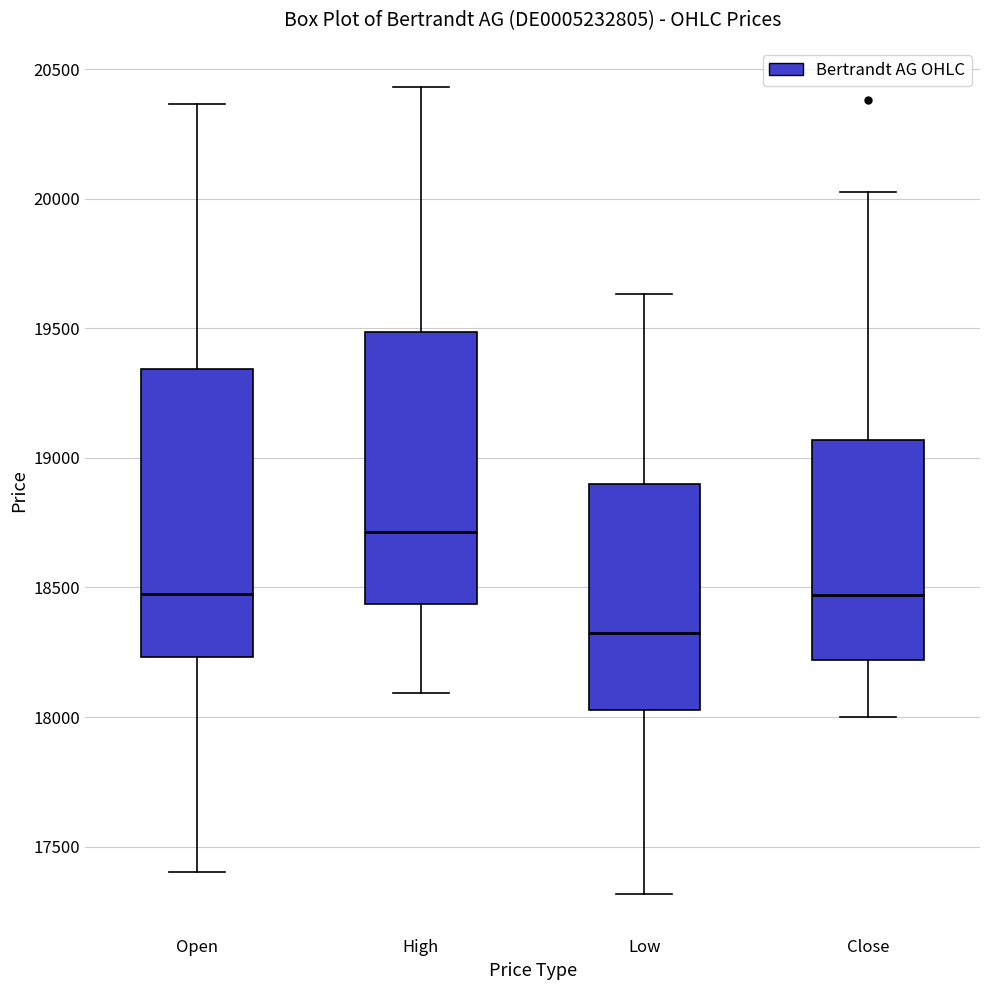

Where is the lower edge of the box for Open on the y-axis? The values are not printed on the chart, so give them approximately, as read against the axis.

18250